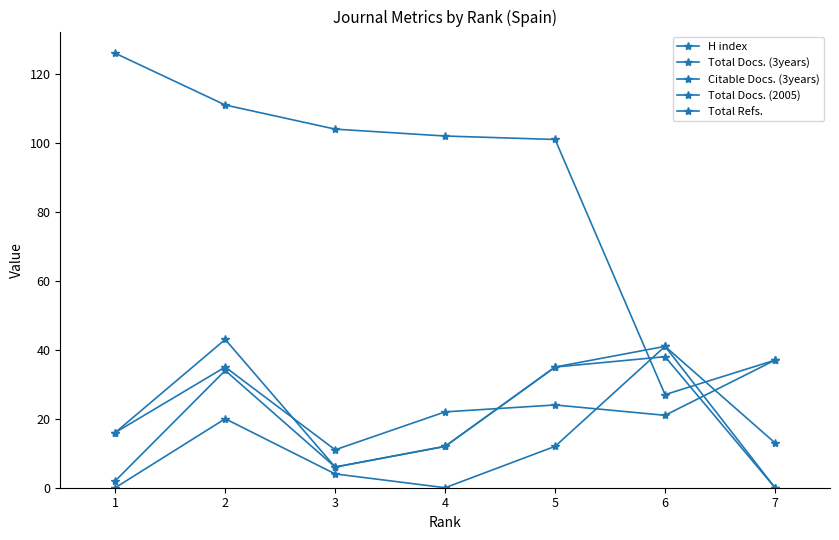

What is the difference between the second highest and minimum values in the Total Refs. series?

41